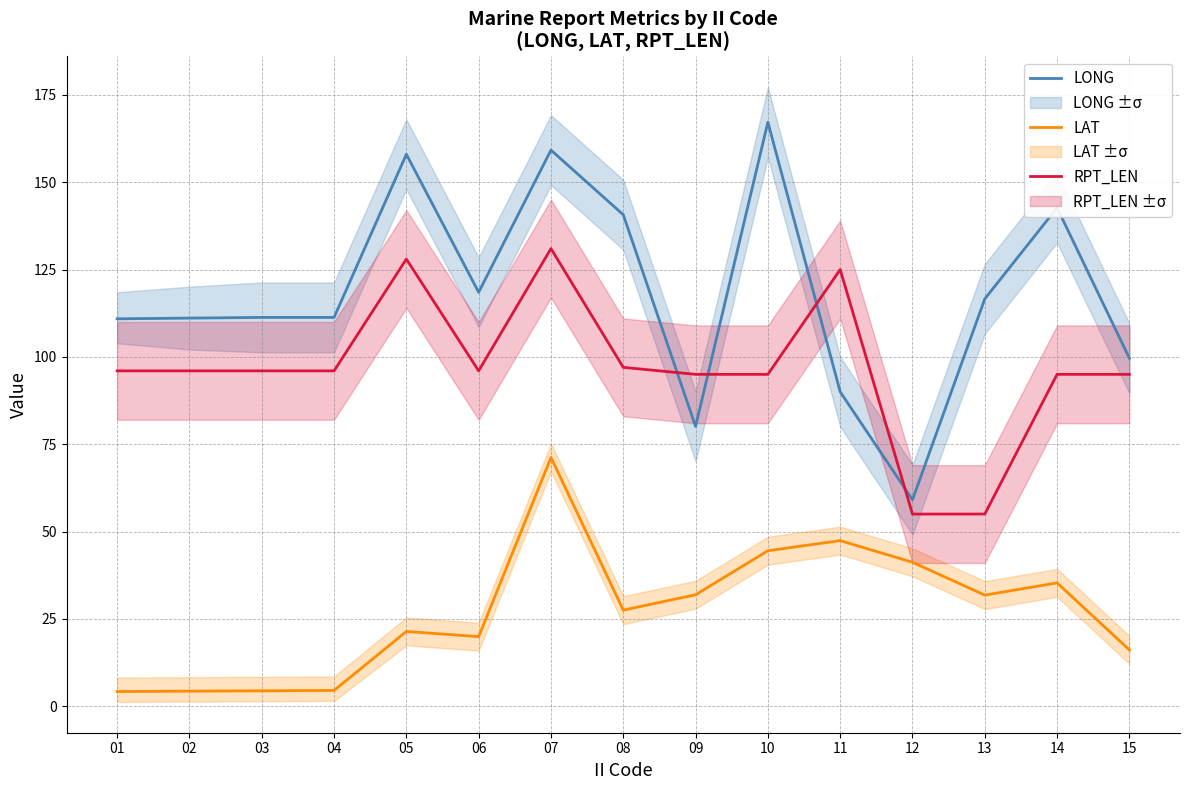

True or false: LONG has more than 0 points higher than both neighbors.

True